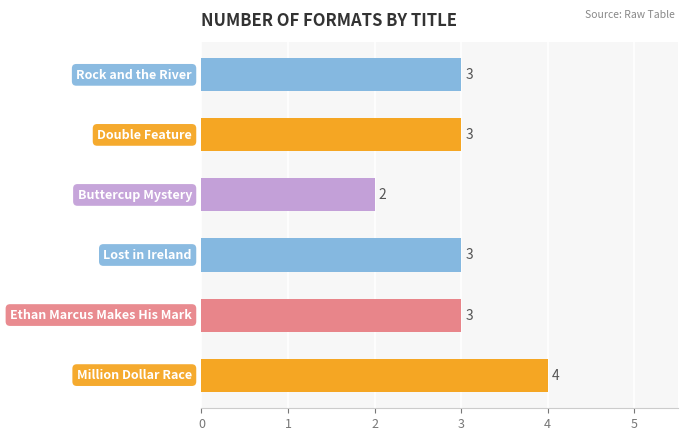

How many values are between 3 and 4?

5